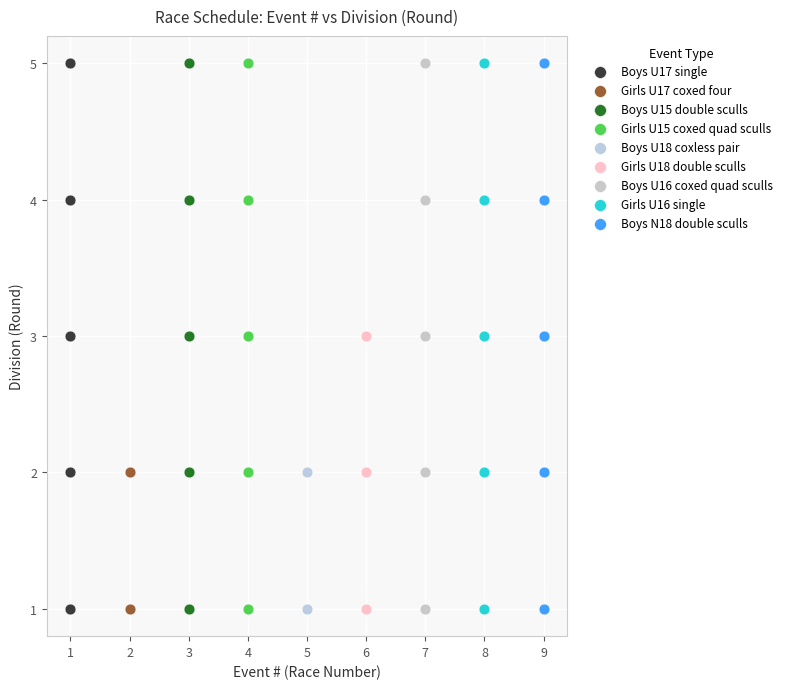

What are all the series names shown in the legend?

Boys U17 single, Girls U17 coxed four, Boys U15 double sculls, Girls U15 coxed quad sculls, Boys U18 coxless pair, Girls U18 double sculls, Boys U16 coxed quad sculls, Girls U16 single, Boys N18 double sculls